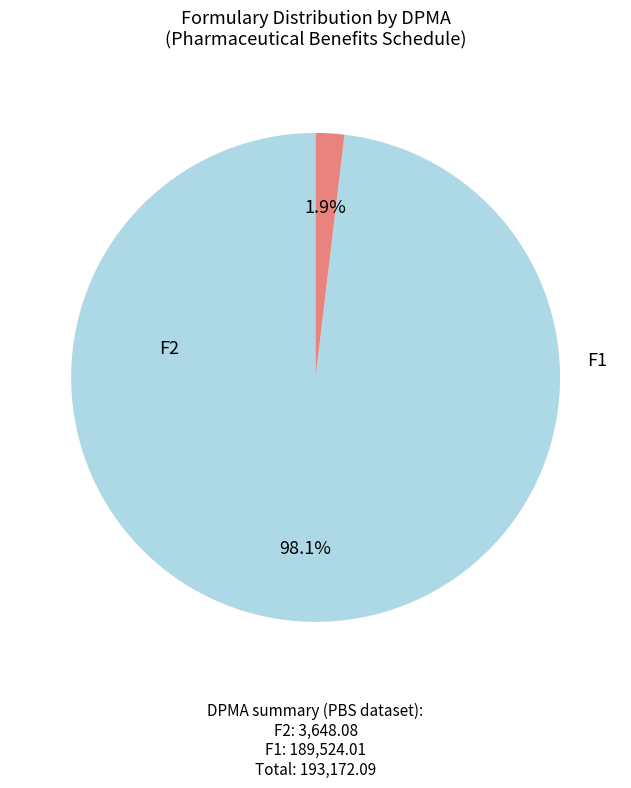

Count the number of slices in the pie.

2